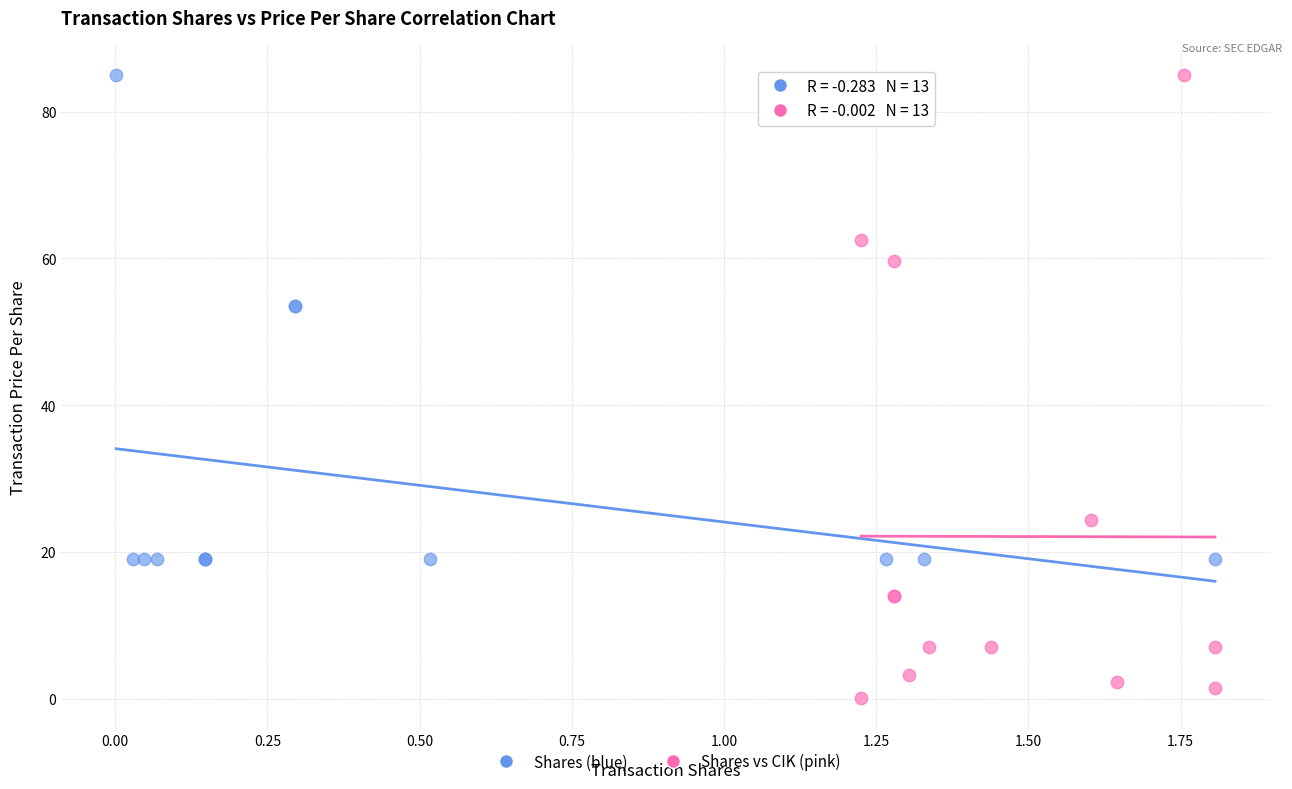

Which series has the largest Y range (max minus min)?

Shares vs CIK (pink)